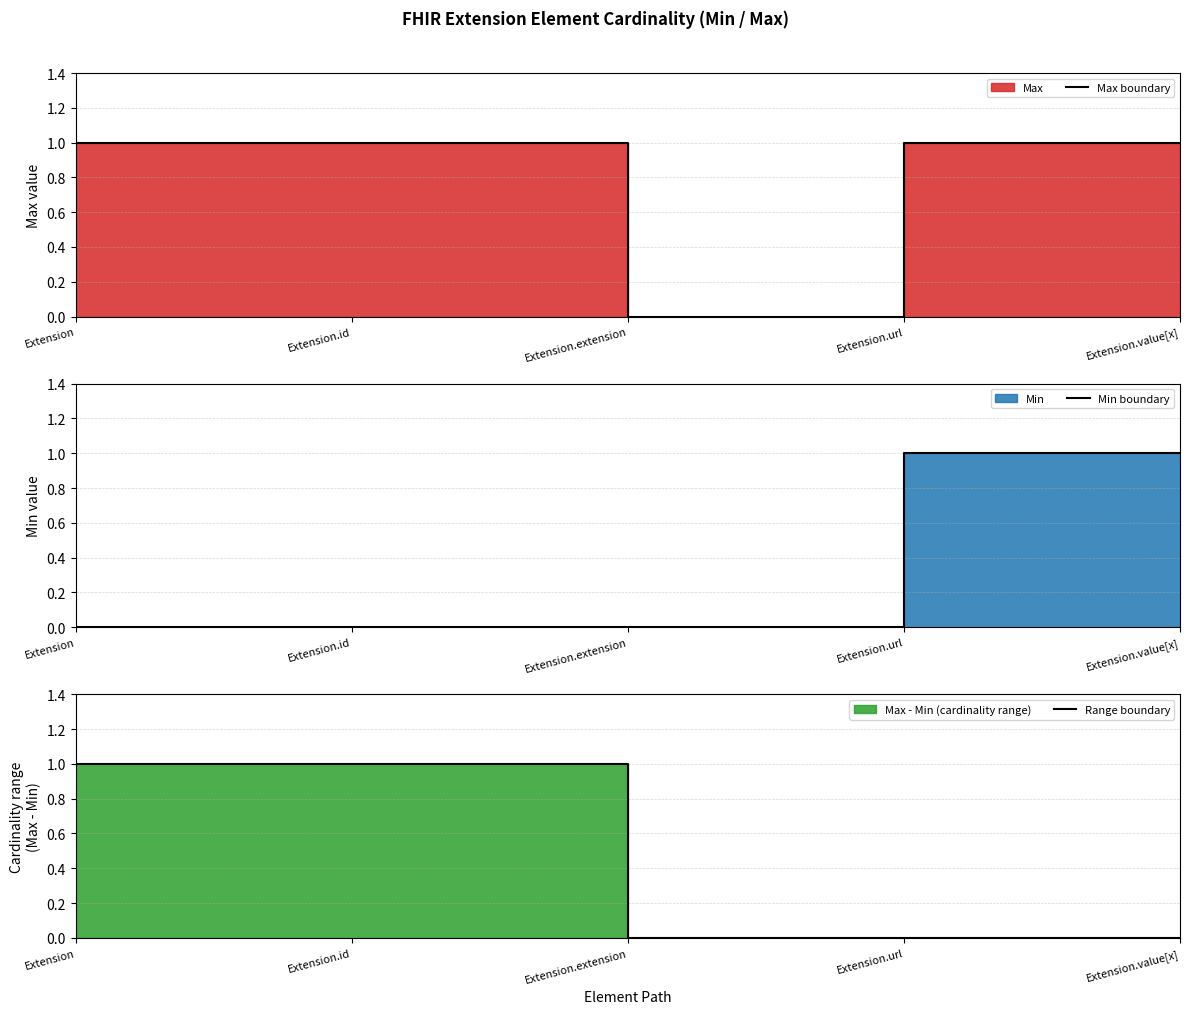

True or false: Max boundary has a value of 0 at Extension.extension.

False